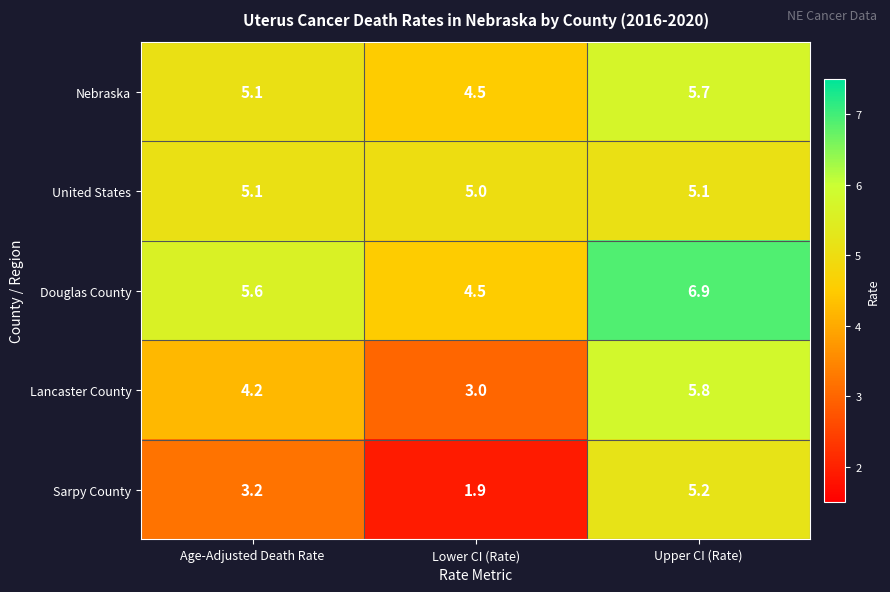

What is the difference between the Lancaster County values at Age-Adjusted Death Rate and Lower CI (Rate)?

1.2